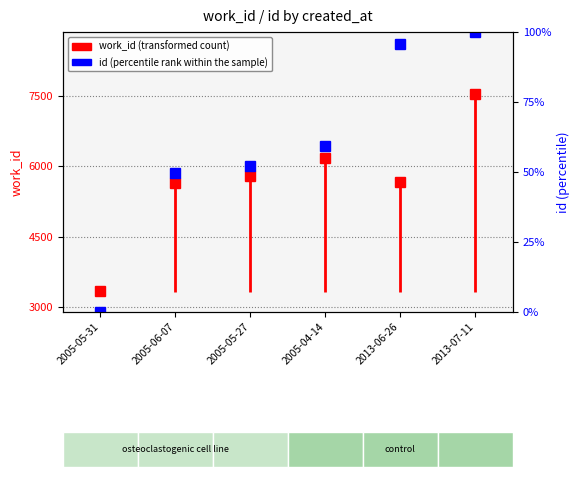

True or false: the data shows 1791.7 at 2005-05-31.

False